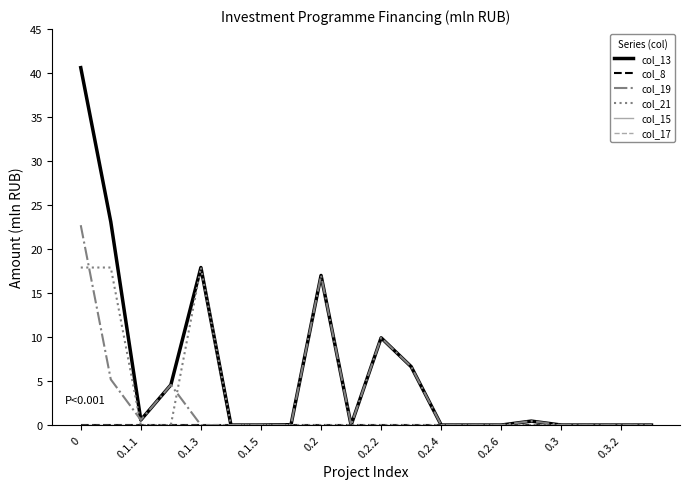

How many lines are shown in the chart?

6